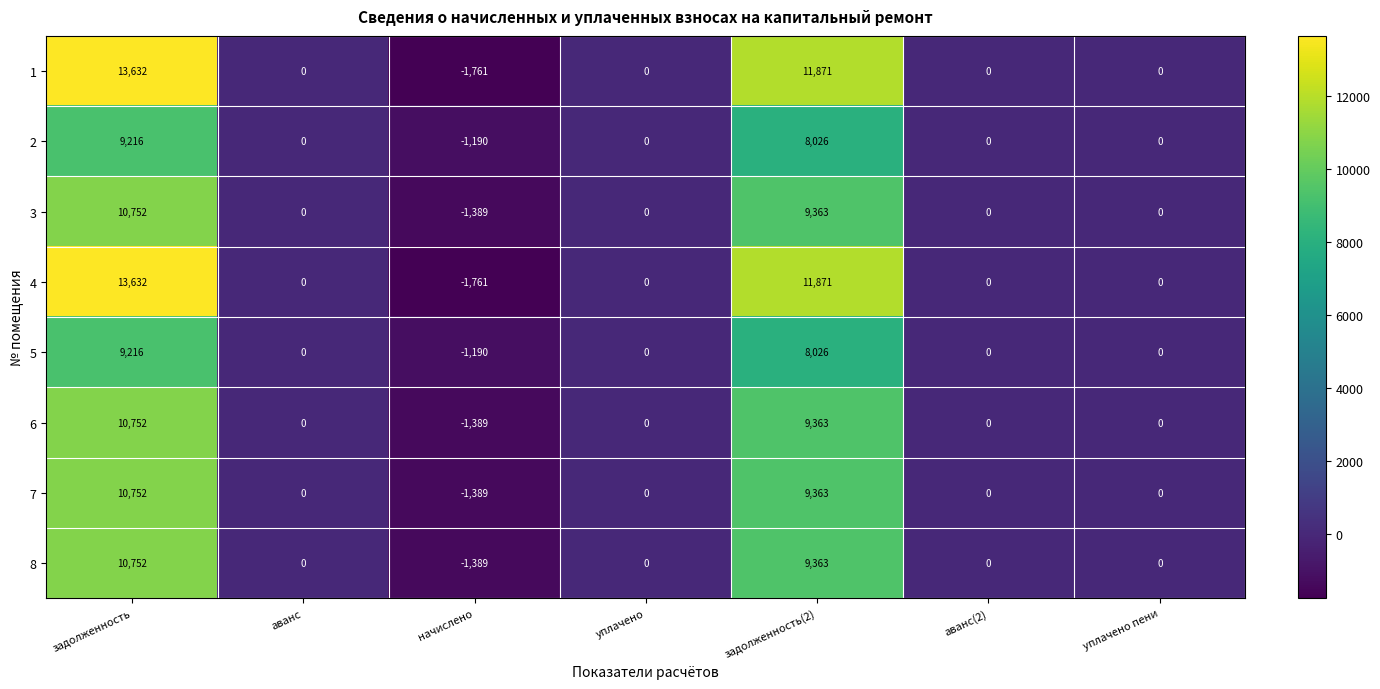

True or false: 6 has a value of 8492 at уплачено.

False